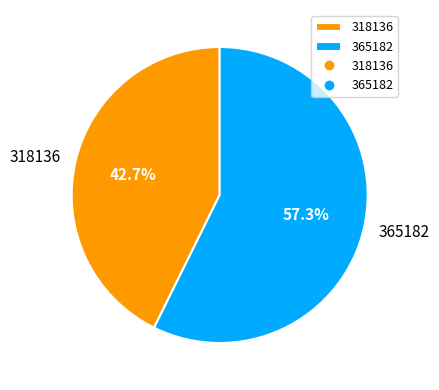

Combined, what portion of the pie is 318136 and 365182?

100.0%